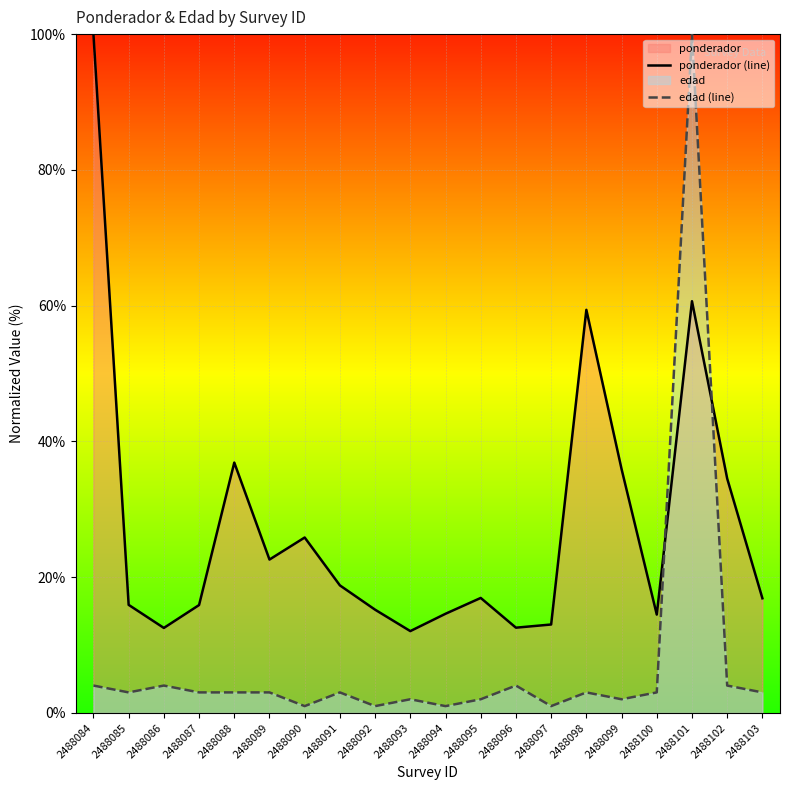

How many series are shown in this chart?

2